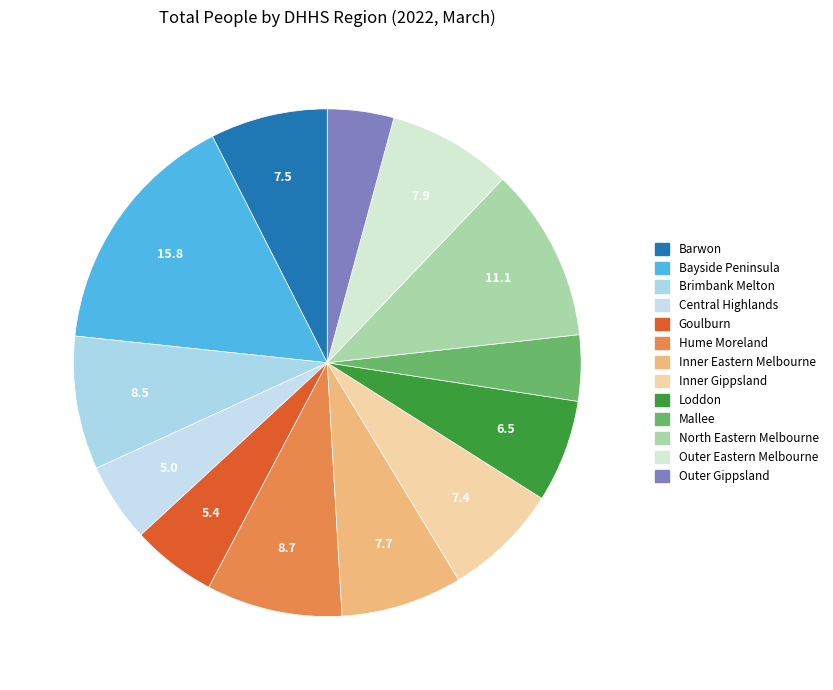

Count the number of slices in the pie.

13